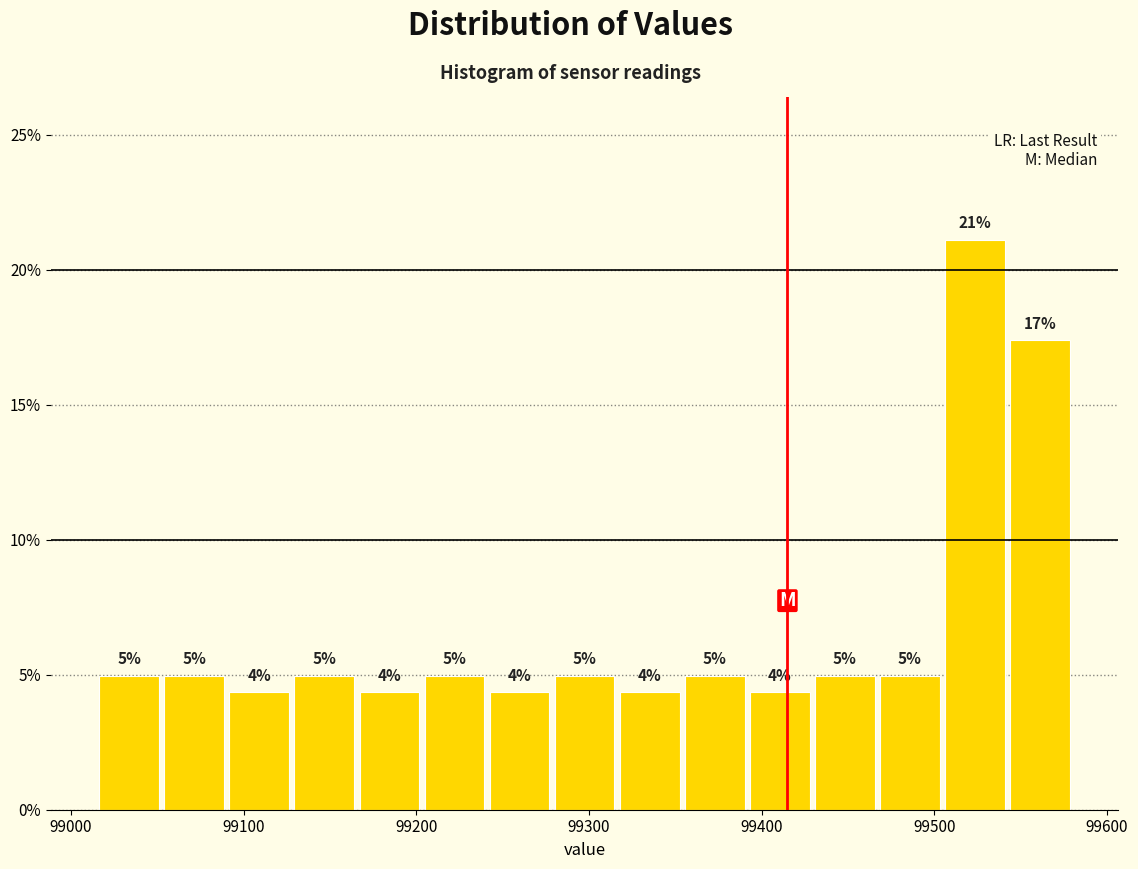

Around what value on the x-axis is the tallest bar? Give the approximate position of its centre, as read against the axis.

99520